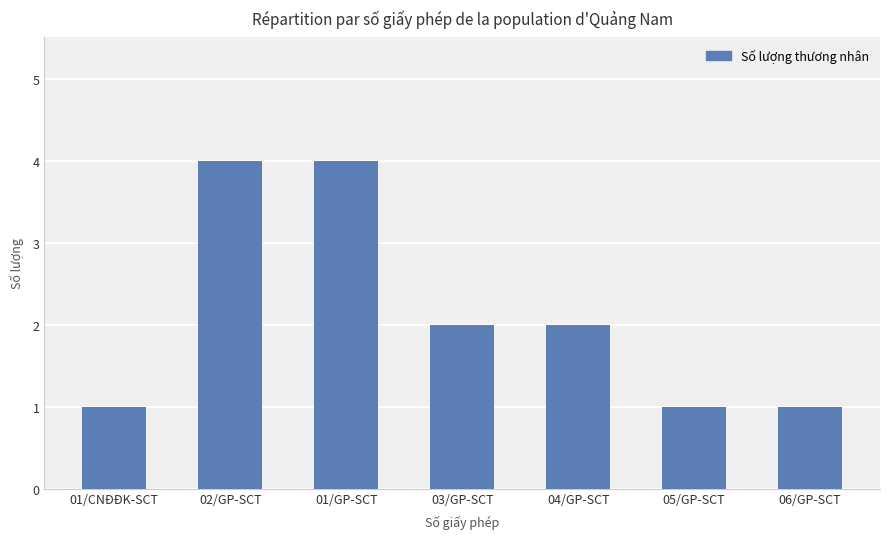

How many series are shown in this chart?

1